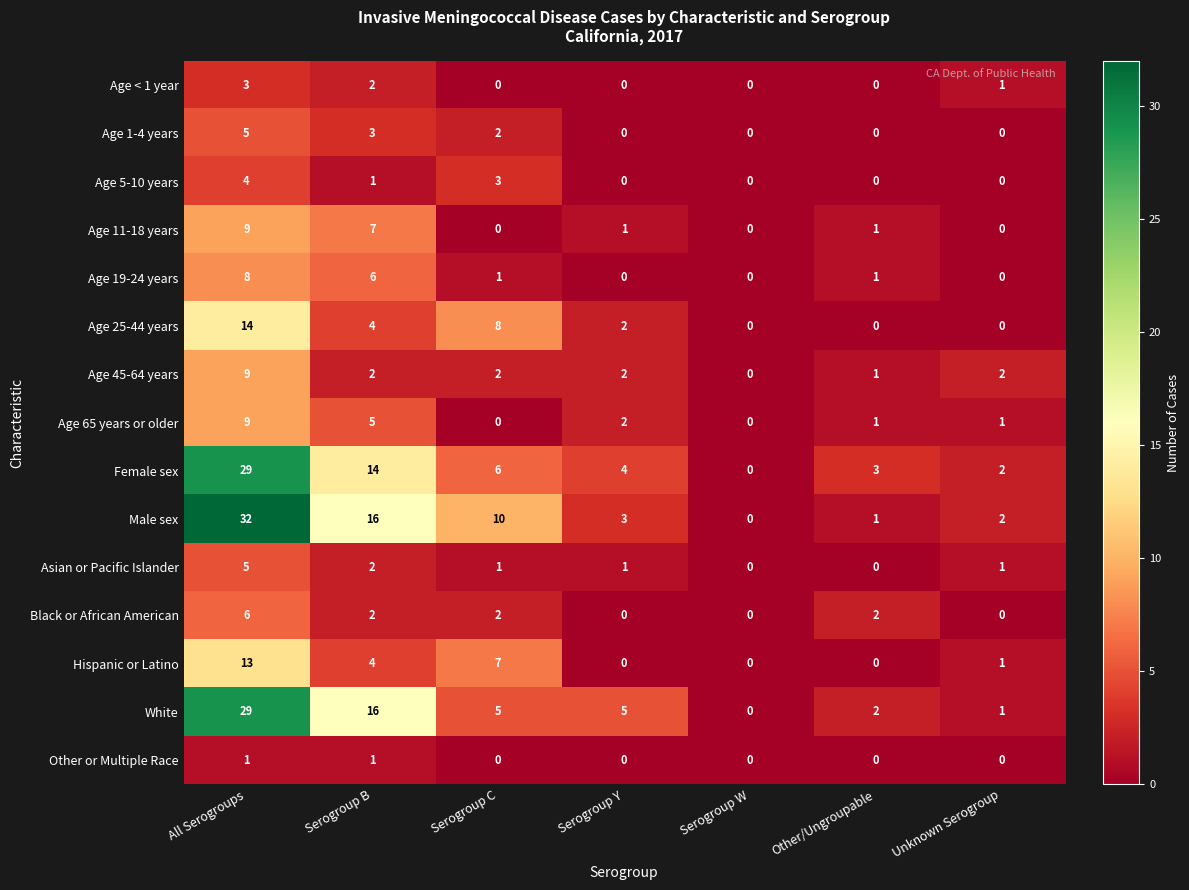

Which series has the widest spread of values?

Male sex